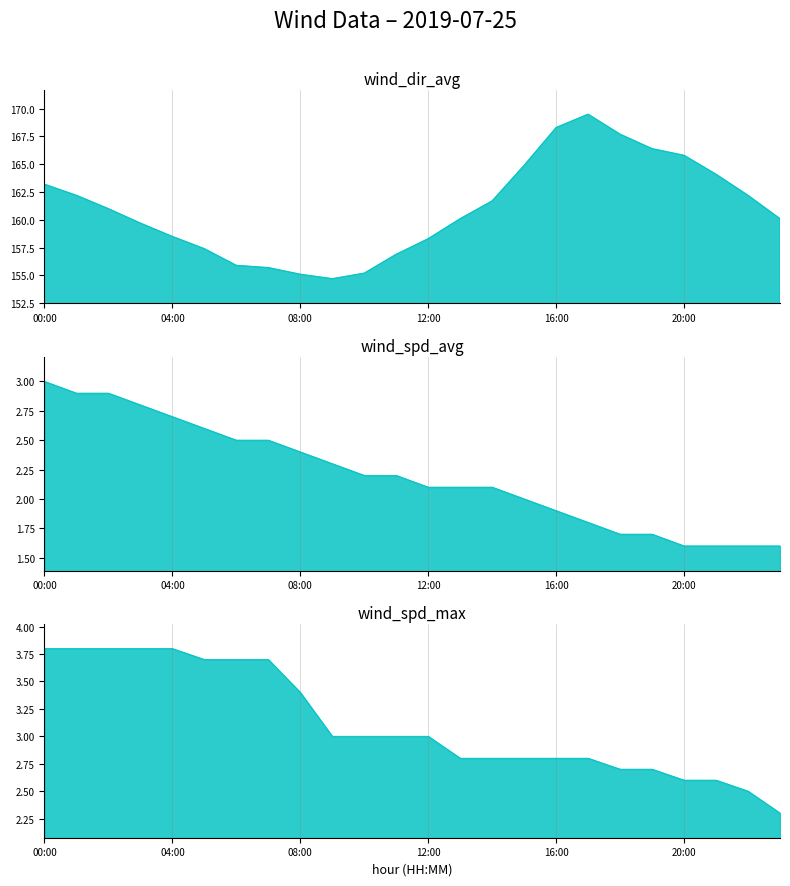

Reading right to left, list all the values displayed in this chart.

wind_dir_avg: 160.1	162.2	164.1	165.8	166.4	167.7	169.5	168.3	164.9	161.7	160.1	158.3	156.9	155.2	154.7	155.1	155.7	155.9	157.4	158.5	159.7	161.0	162.2	163.2
wind_spd_avg: 1.6	1.6	1.6	1.6	1.7	1.7	1.8	1.9	2.0	2.1	2.1	2.1	2.2	2.2	2.3	2.4	2.5	2.5	2.6	2.7	2.8	2.9	2.9	3.0
wind_spd_max: 2.3	2.5	2.6	2.6	2.7	2.7	2.8	2.8	2.8	2.8	2.8	3.0	3.0	3.0	3.0	3.4	3.7	3.7	3.7	3.8	3.8	3.8	3.8	3.8